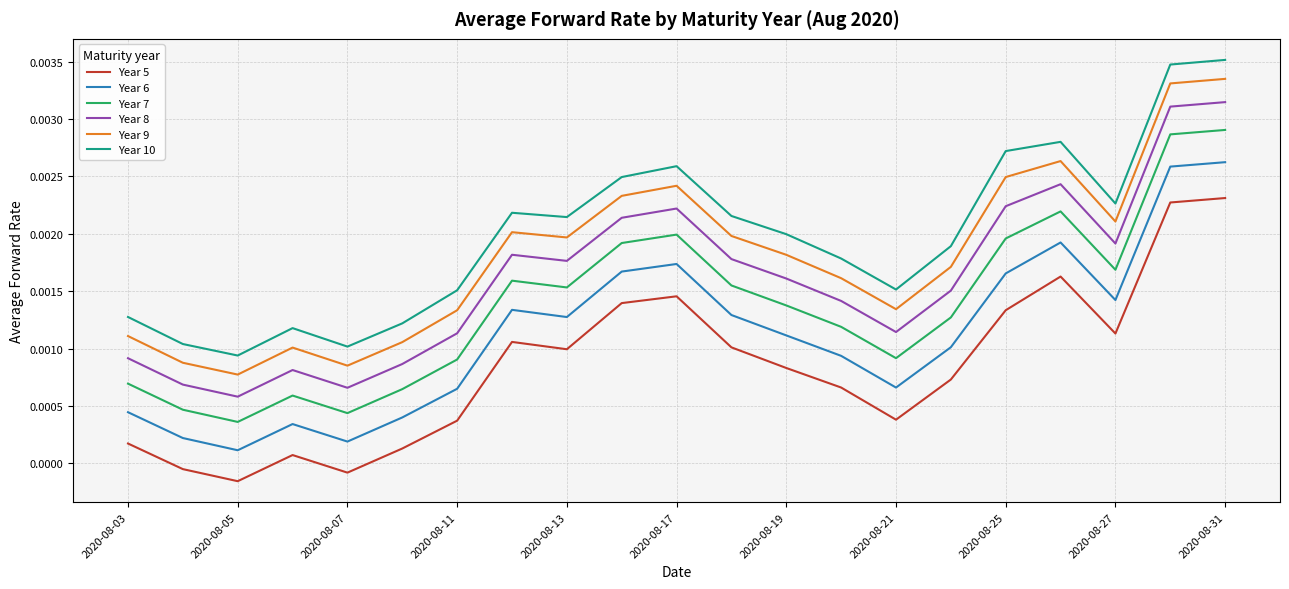

Which series has the widest spread of values?

Year 9